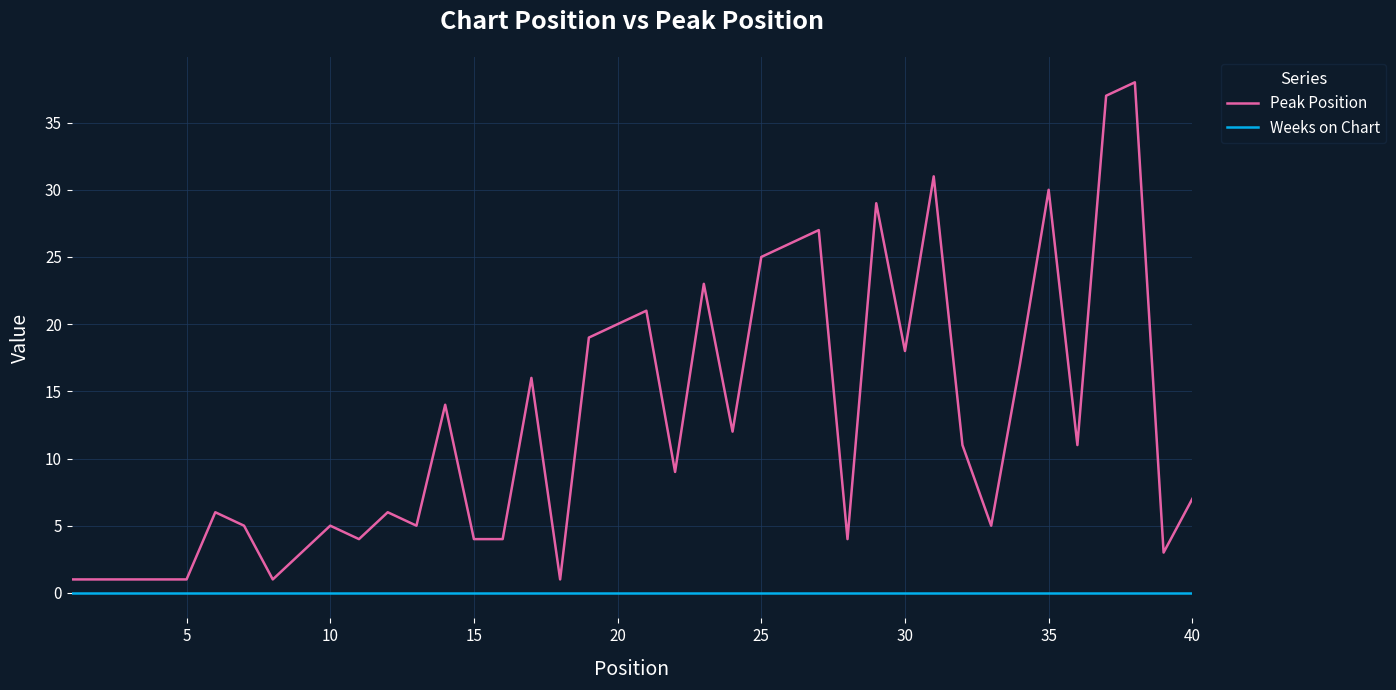

What is the maximum value for Peak Position?

38